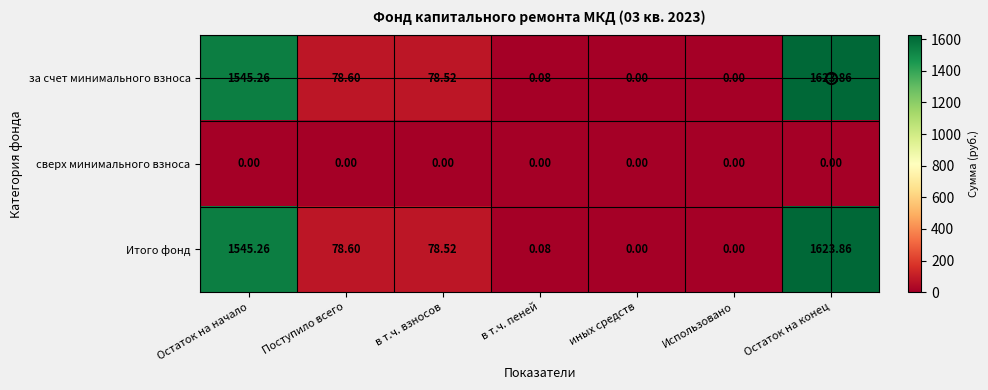

How many data points in за счет минимального взноса are above 78?

4